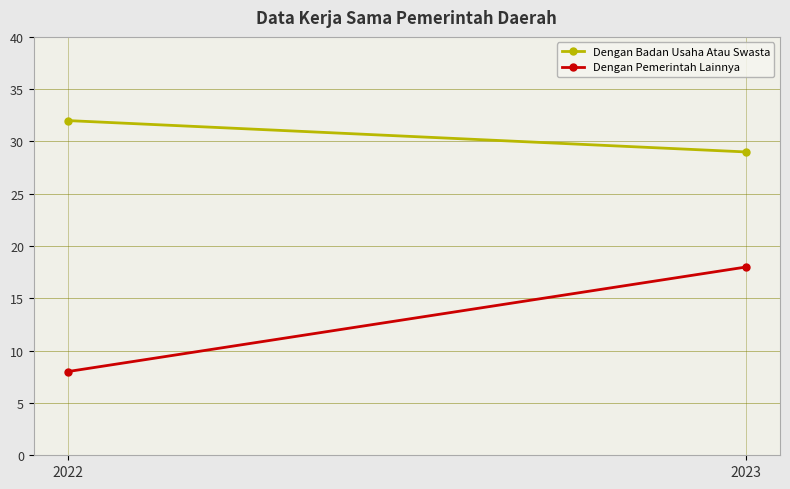

How many values in the Dengan Pemerintah Lainnya series are below 18?

1